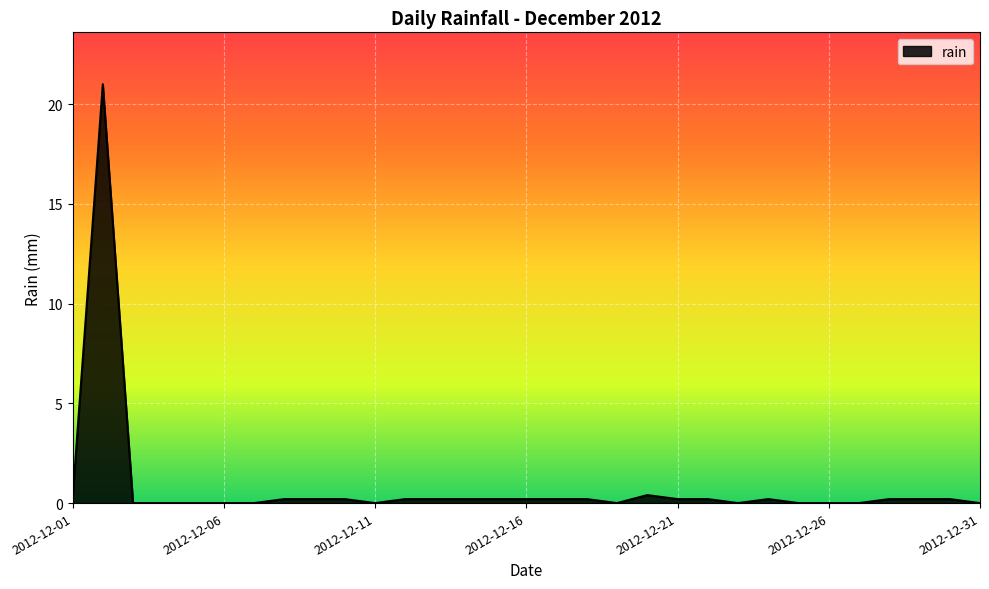

How many lines are shown in the chart?

1